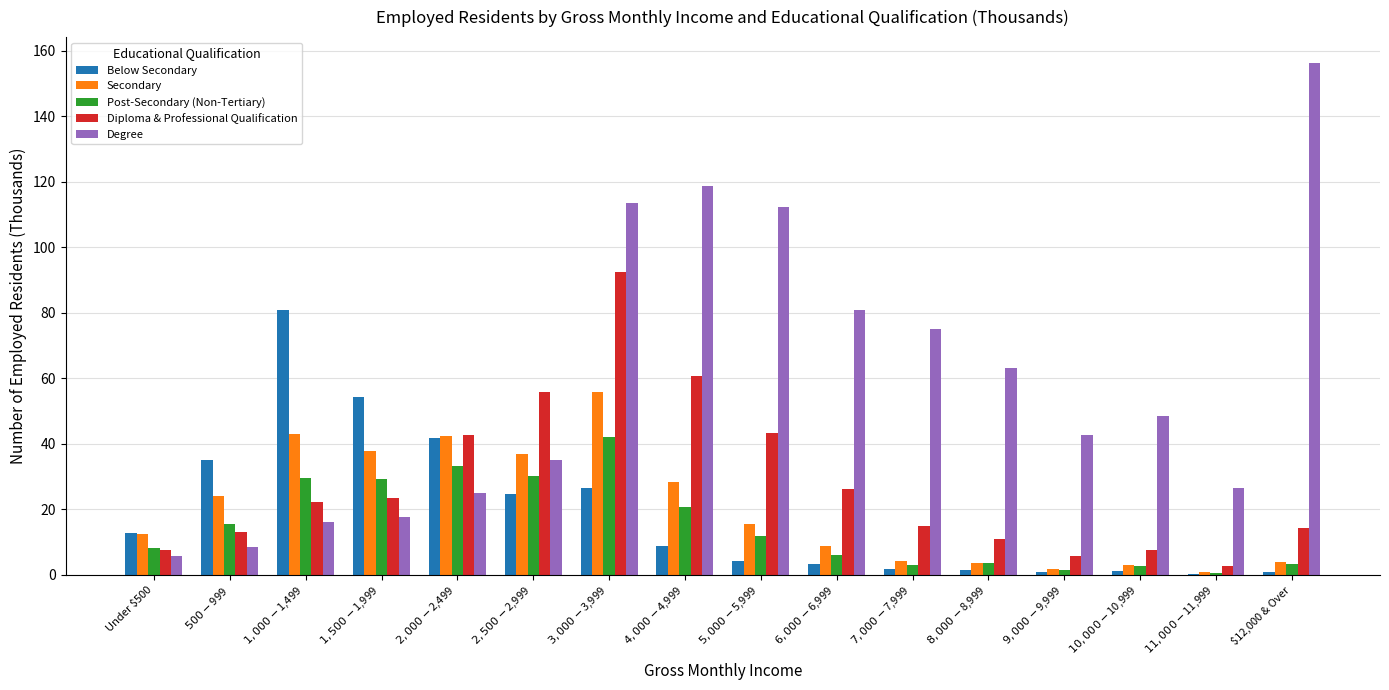

Which category has the highest value across all series?

$12,000 & Over